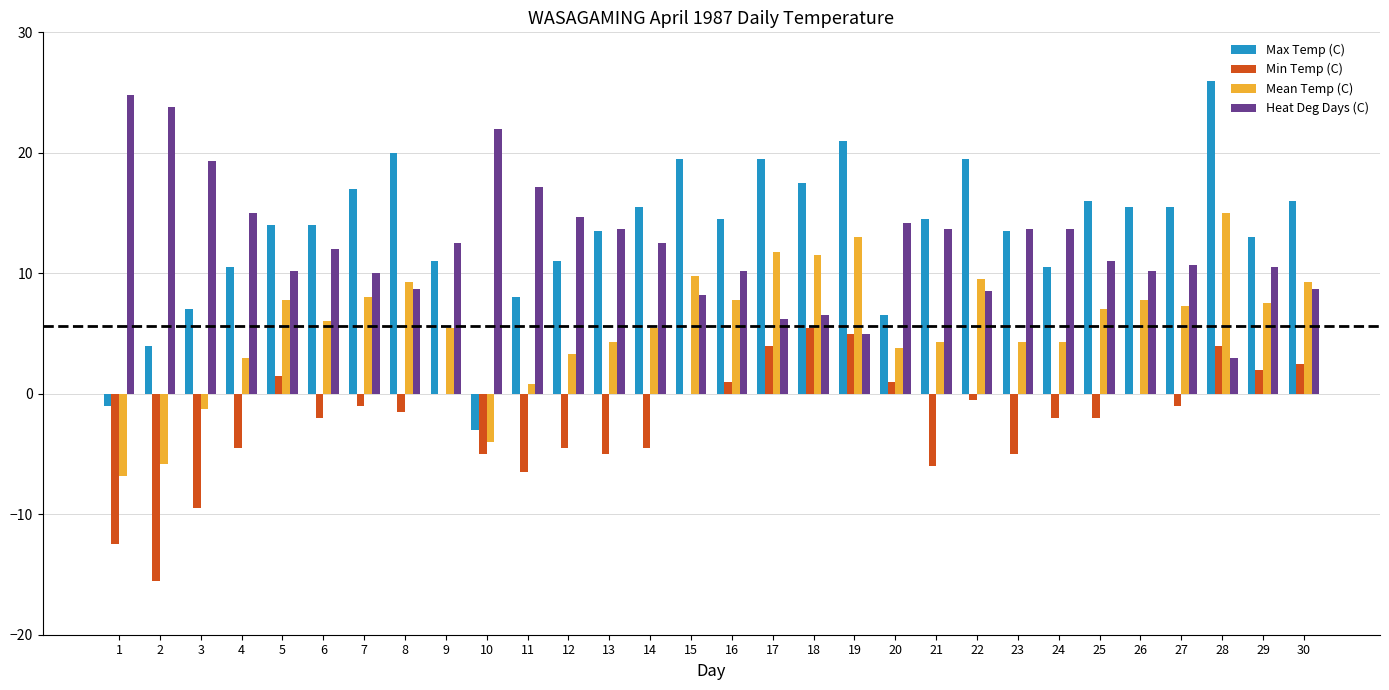

What is the total value across all series at 16?

33.5